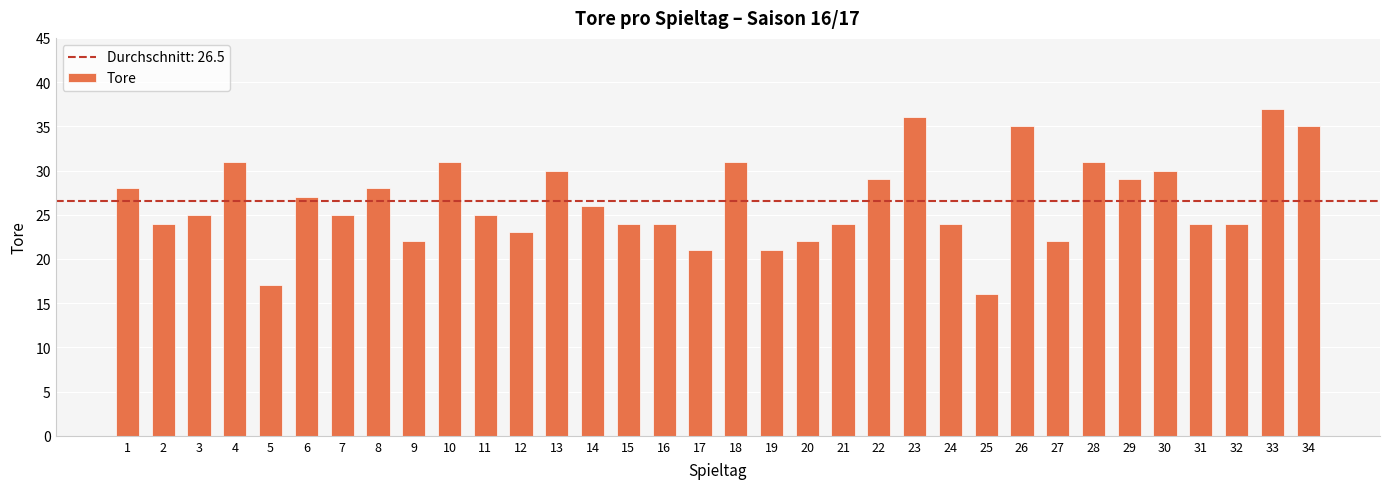

Where is the data nearest to the value 26?

14